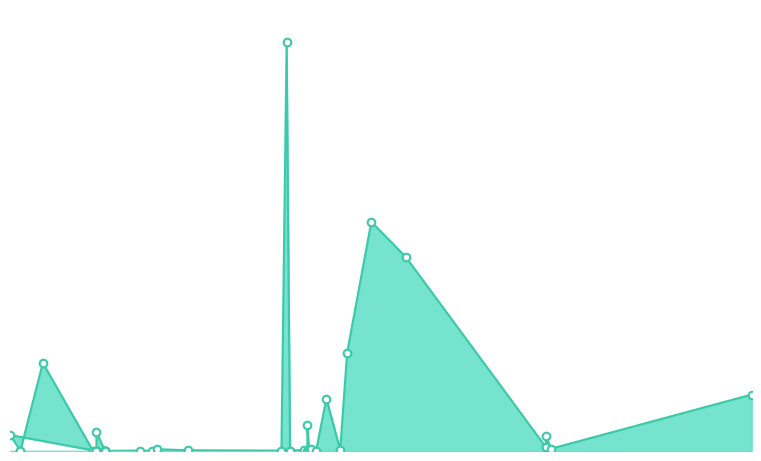

Between 07.04.2017 and 16.05.2016, which is larger?

07.04.2017